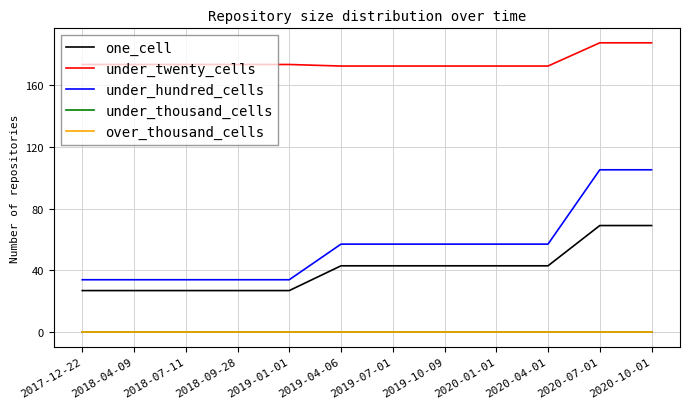

Does the chart have visible grid lines?

Yes